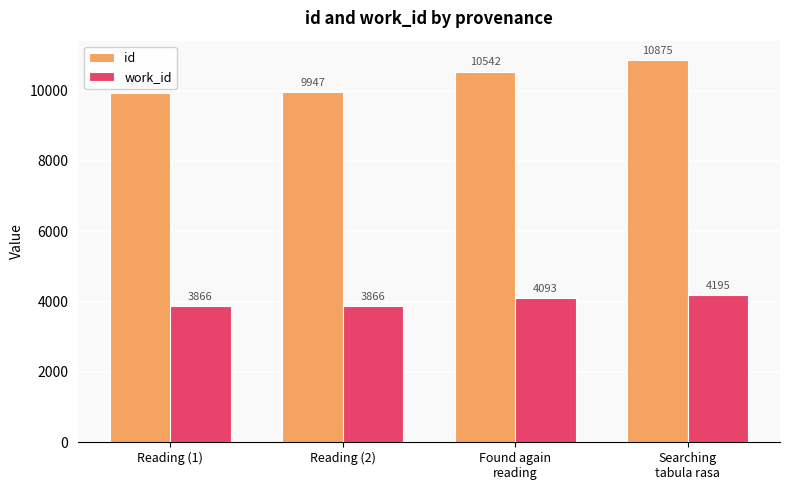

What position from the right is Found again
reading?

2